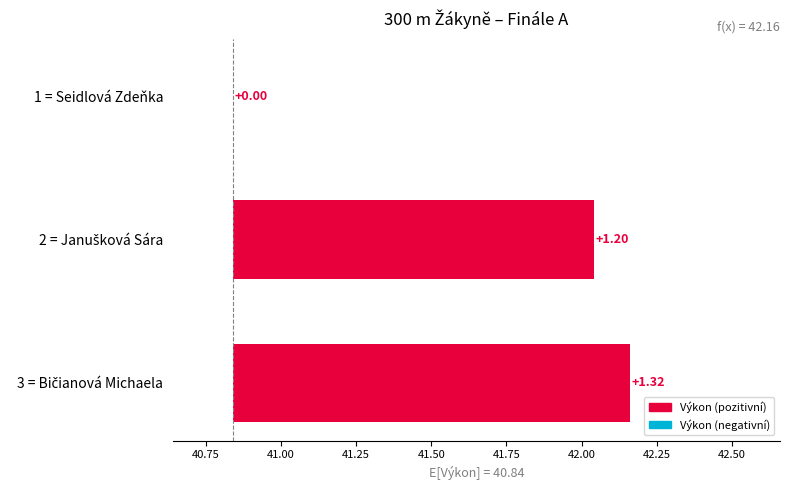

What is the average value?

0.8